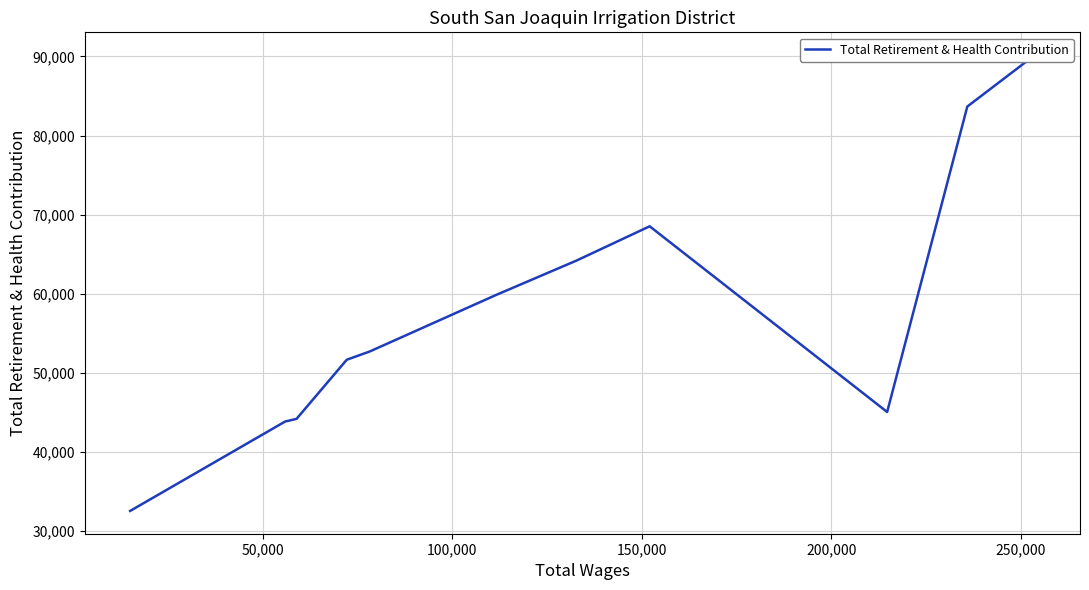

What is the approximate value at 150,000, to the nearest 10?

68540